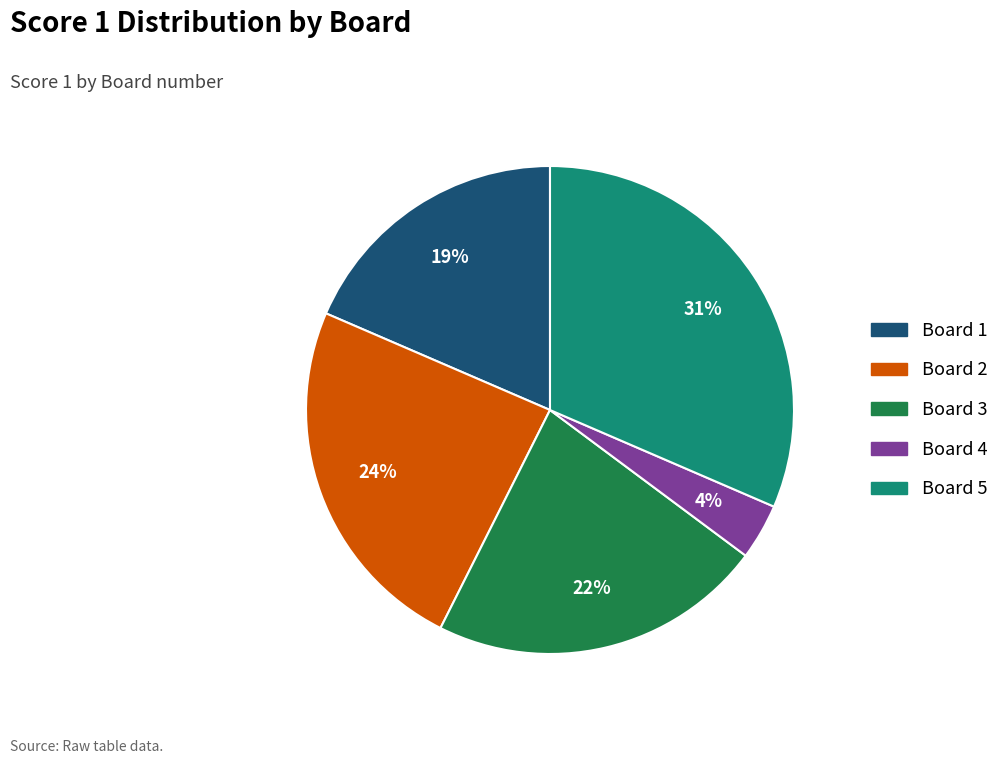

To the nearest percent, what is the average slice percentage?

20%